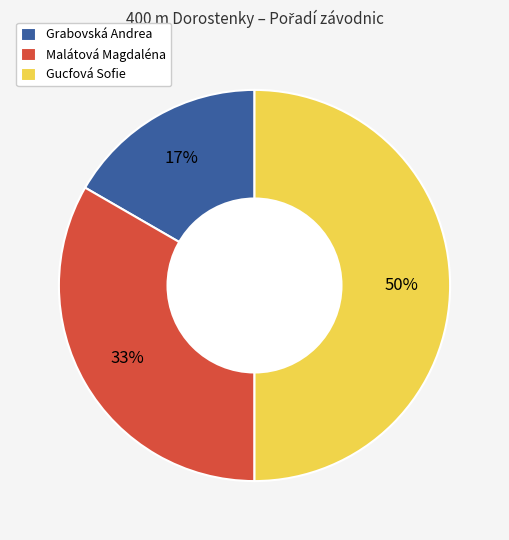

Between Gucfová Sofie and Grabovská Andrea, which is larger?

Gucfová Sofie